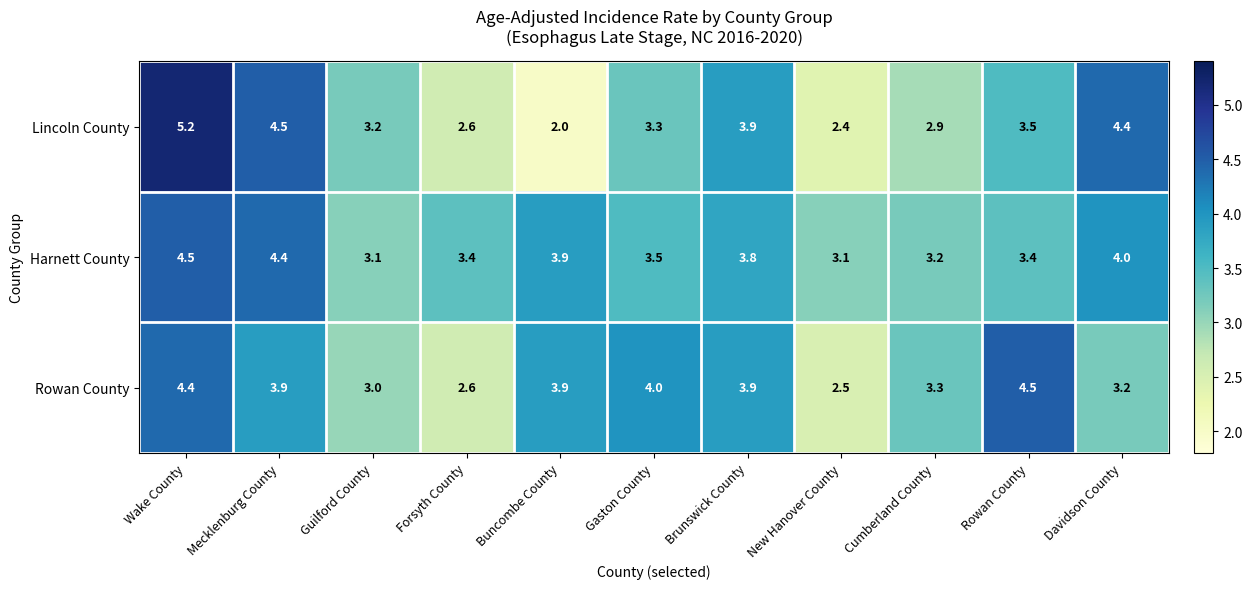

True or false: Harnett County has a value of 4.5 at Wake County.

True